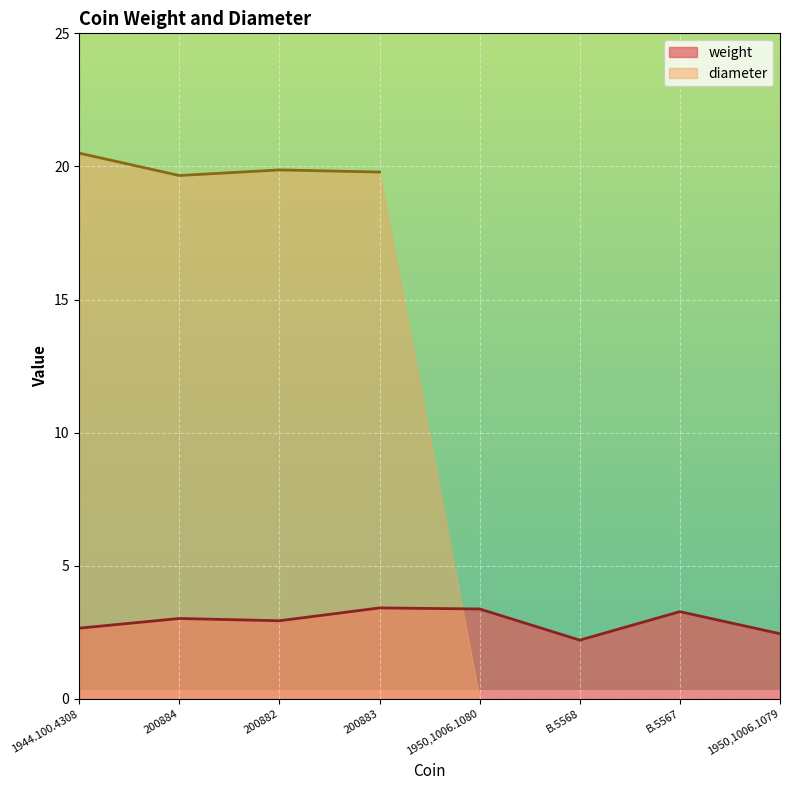

What is the change in value from 200882 to 1950,1006.1080?

+0.4